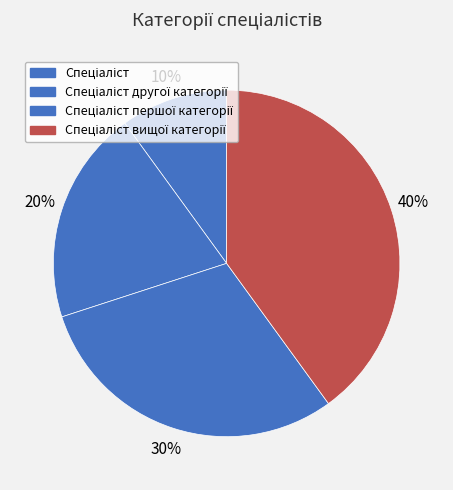

Is the sum of Спеціаліст вищої категорії and Спеціаліст другої категорії greater than half?

Yes